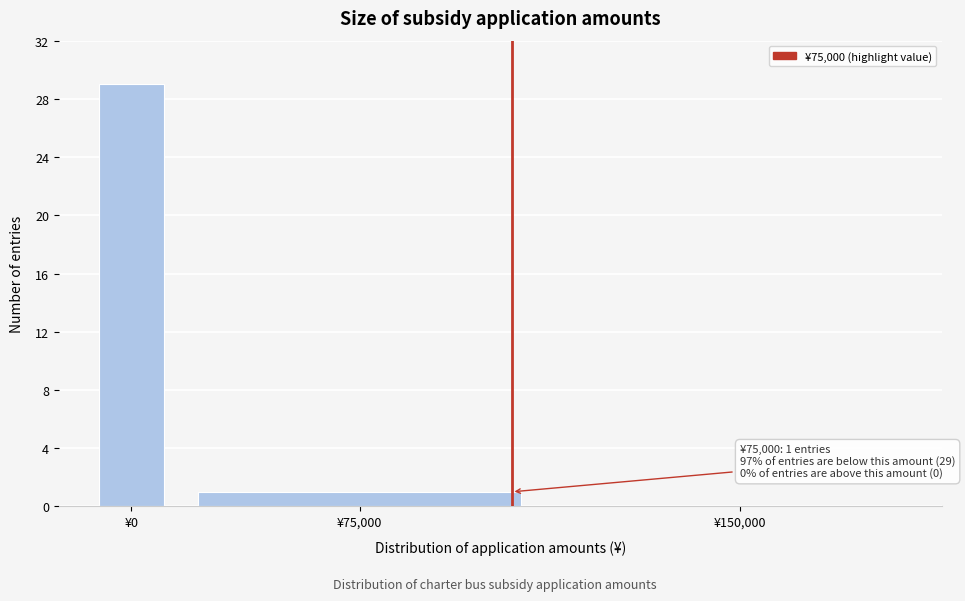

Reading left to right, what are all the values shown in this chart?

¥0=29	¥75,000=1	¥150,000=0